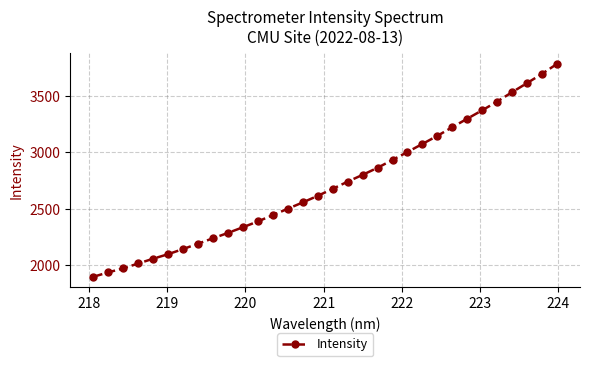

True or false: there are more than 1 points higher than both neighbors.

False